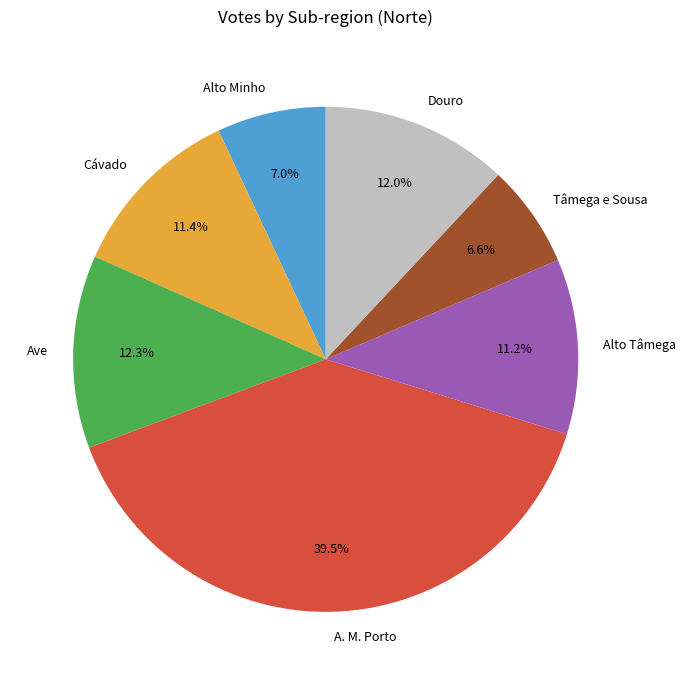

What percentage is the Cávado slice, to the nearest percent?

11%